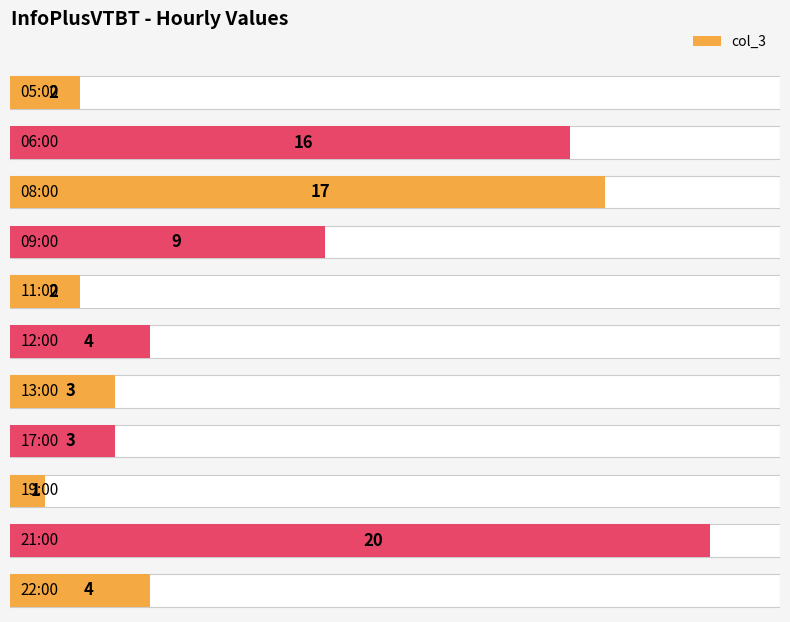

Which has a higher value, 17:00 or 11:00?

17:00